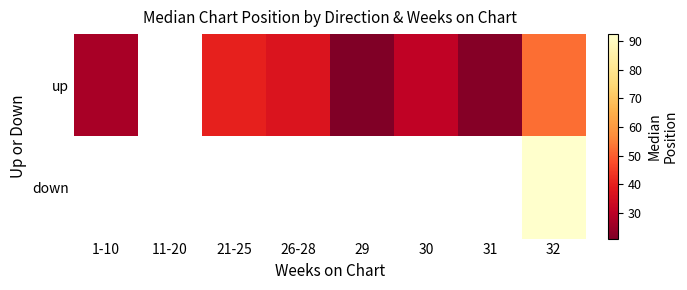

Between 29 and 31, which is larger?

31